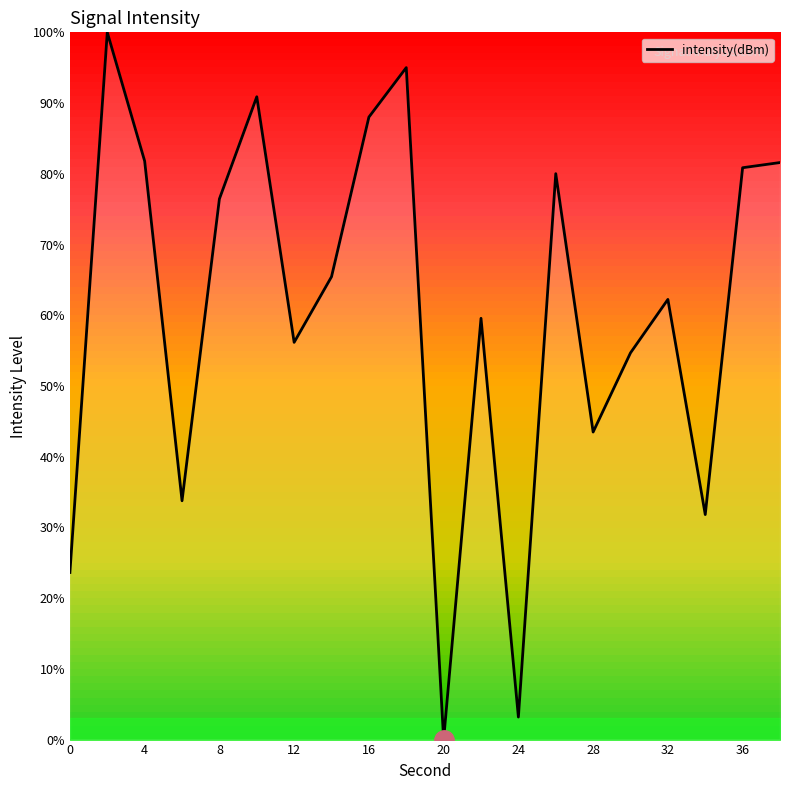

How many values exceed 65?

10